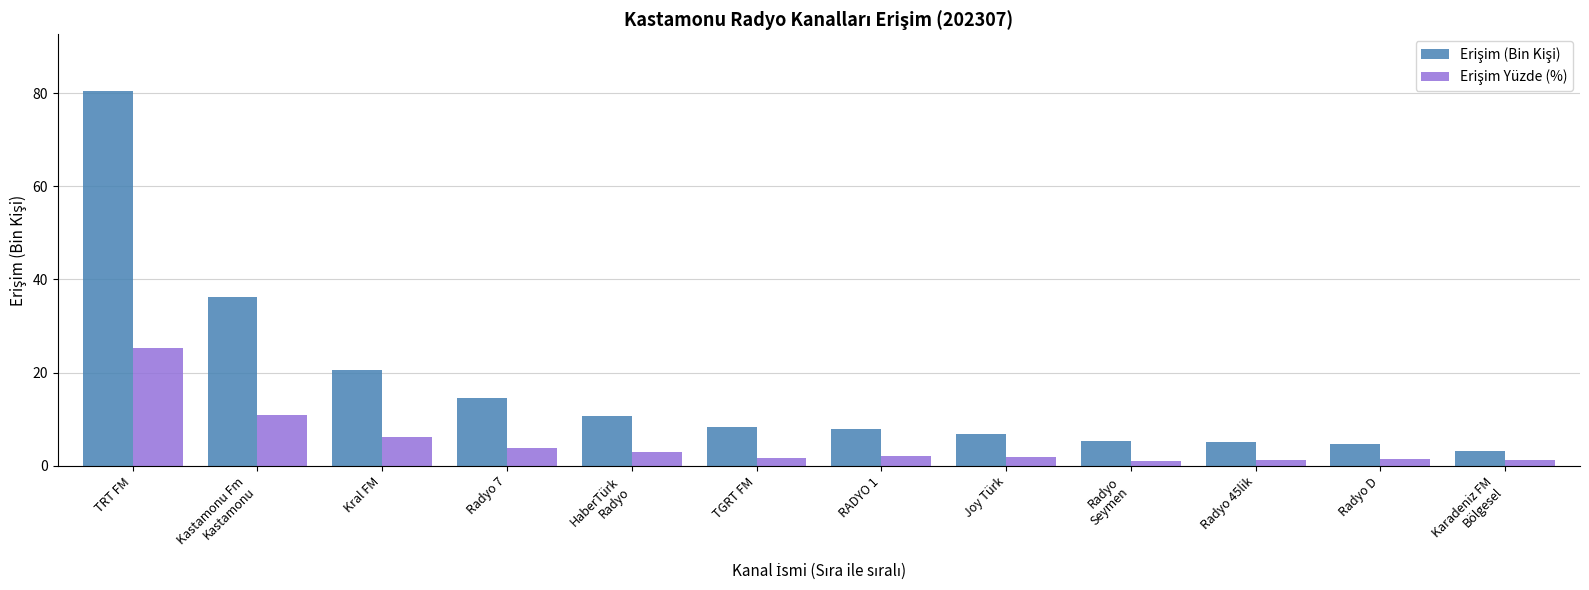

What is the spread (max minus min) of values at Radyo 45lik?

3.8